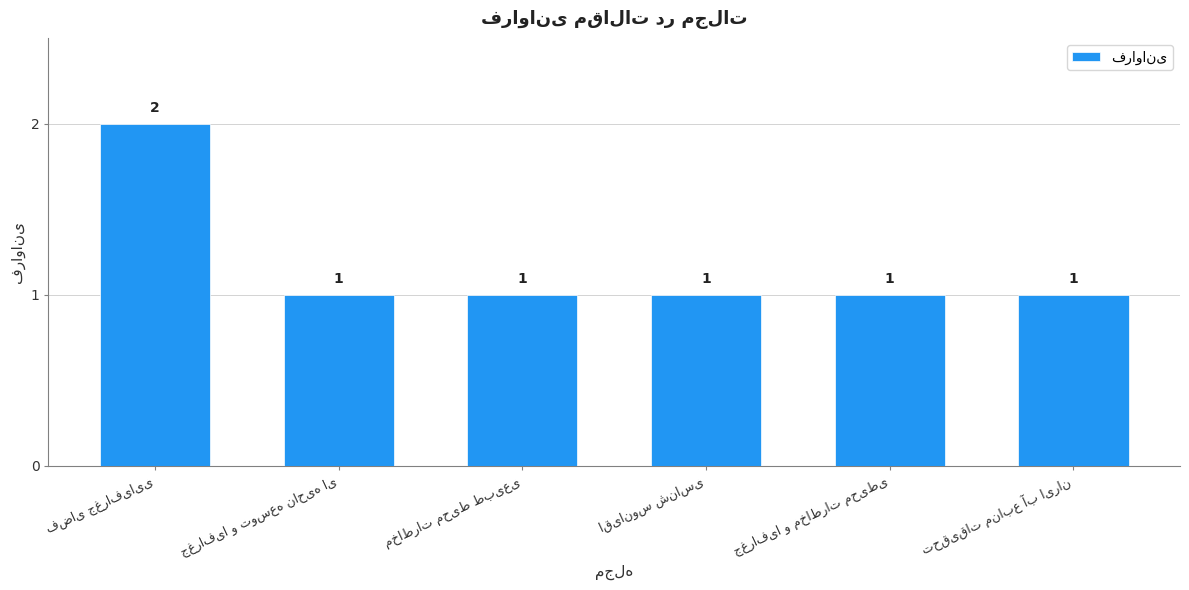

Does the chart contain stacked bars?

No